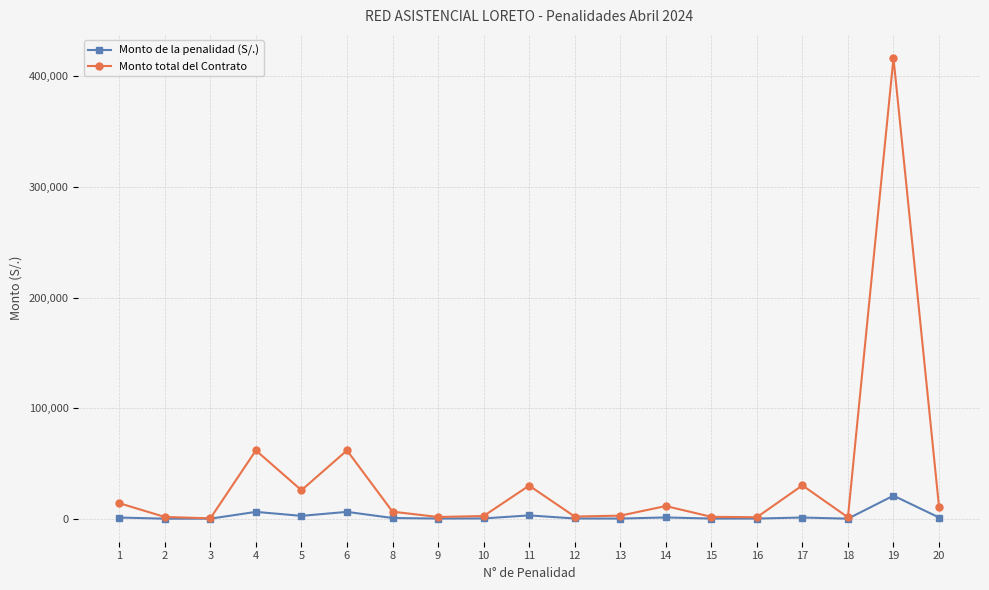

What is the highest value of the Monto total del Contrato series?

416746.0